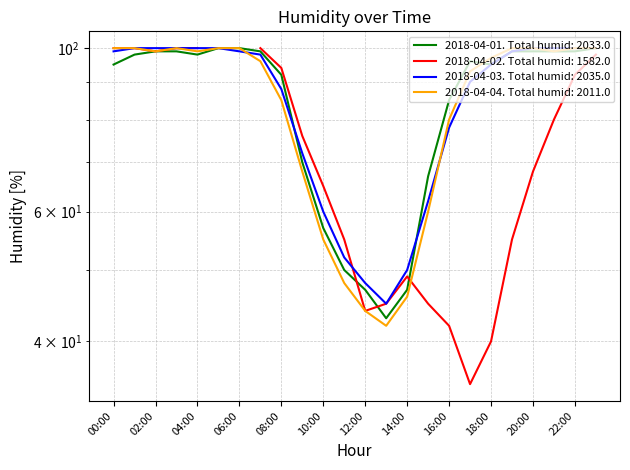

The value of 2018-04-01 at 08:00 is 92. True or false?

True